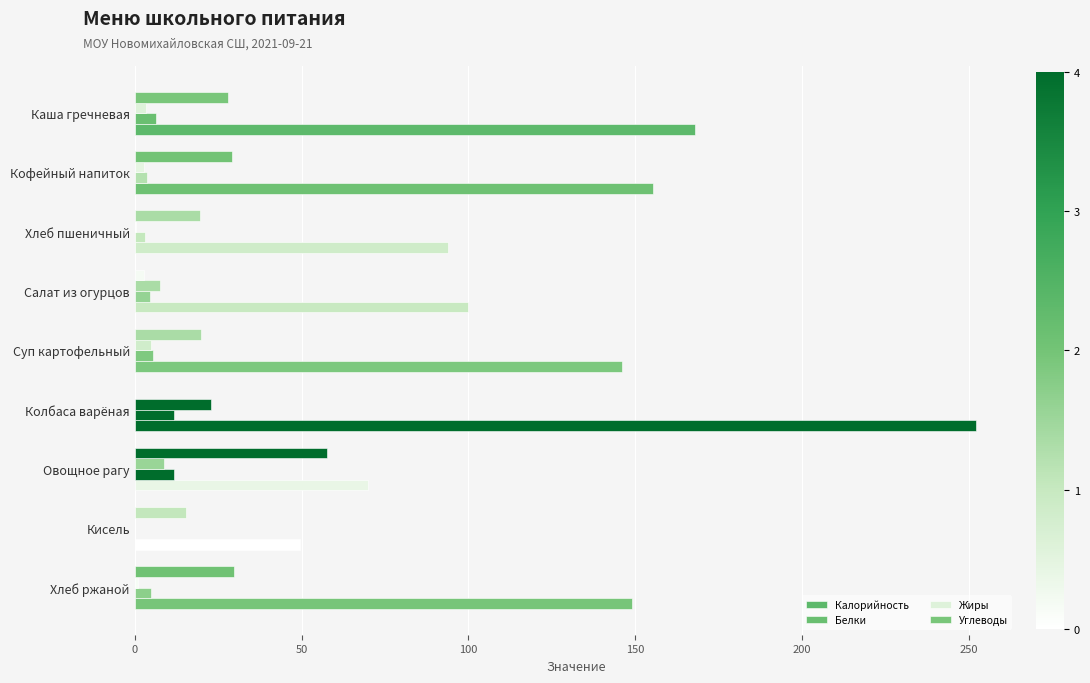

How many data points does each series have?

9